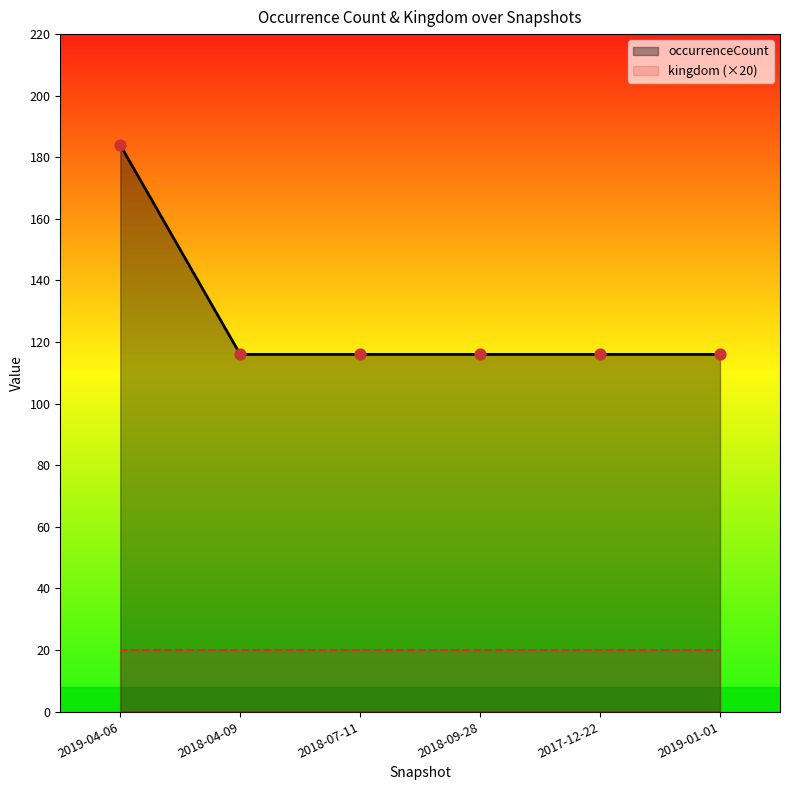

Is the value of kingdom (×20) at 2017-12-22 greater than the value of occurrenceCount at 2018-09-28?

No